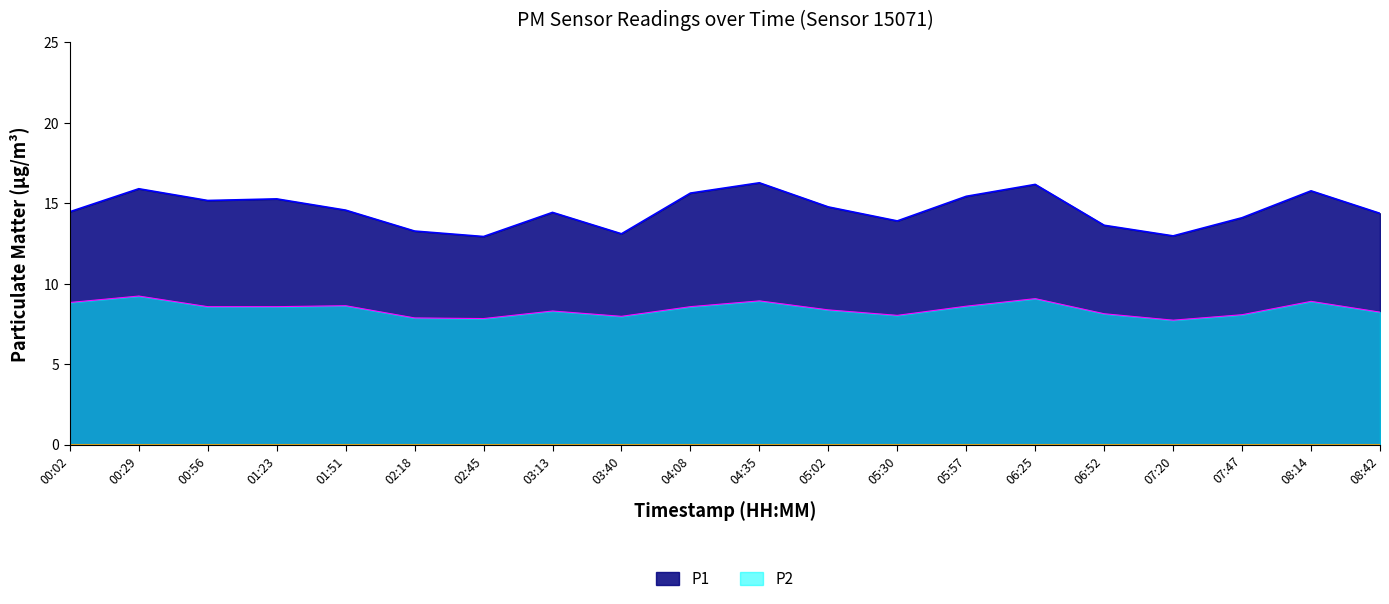

Reading left to right, list all the values displayed in this chart.

P1: 14.5	15.9	15.2	15.3	14.6	13.3	12.9	14.4	13.1	15.6	16.3	14.8	13.9	15.4	16.2	13.6	13.0	14.1	15.8	14.4
P2: 8.8	9.2	8.6	8.6	8.6	7.9	7.8	8.3	8.0	8.6	8.9	8.4	8.0	8.6	9.1	8.1	7.7	8.1	8.9	8.2